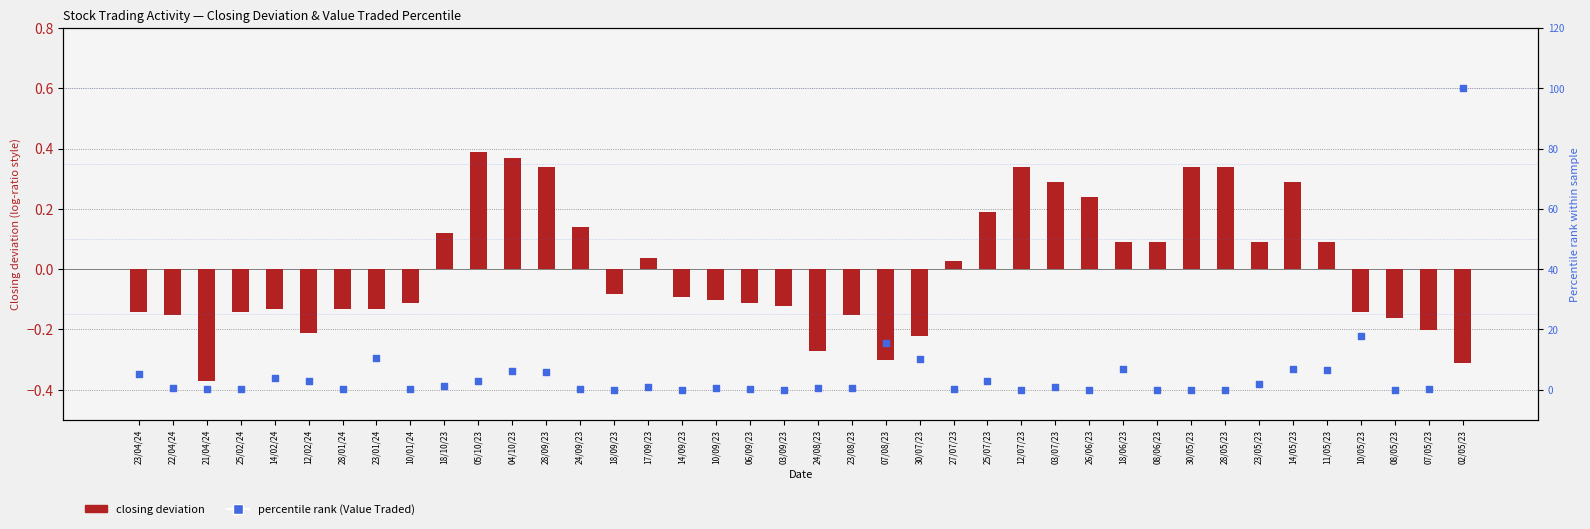

What are all the series names shown in the legend?

closing deviation, percentile rank (Value Traded)